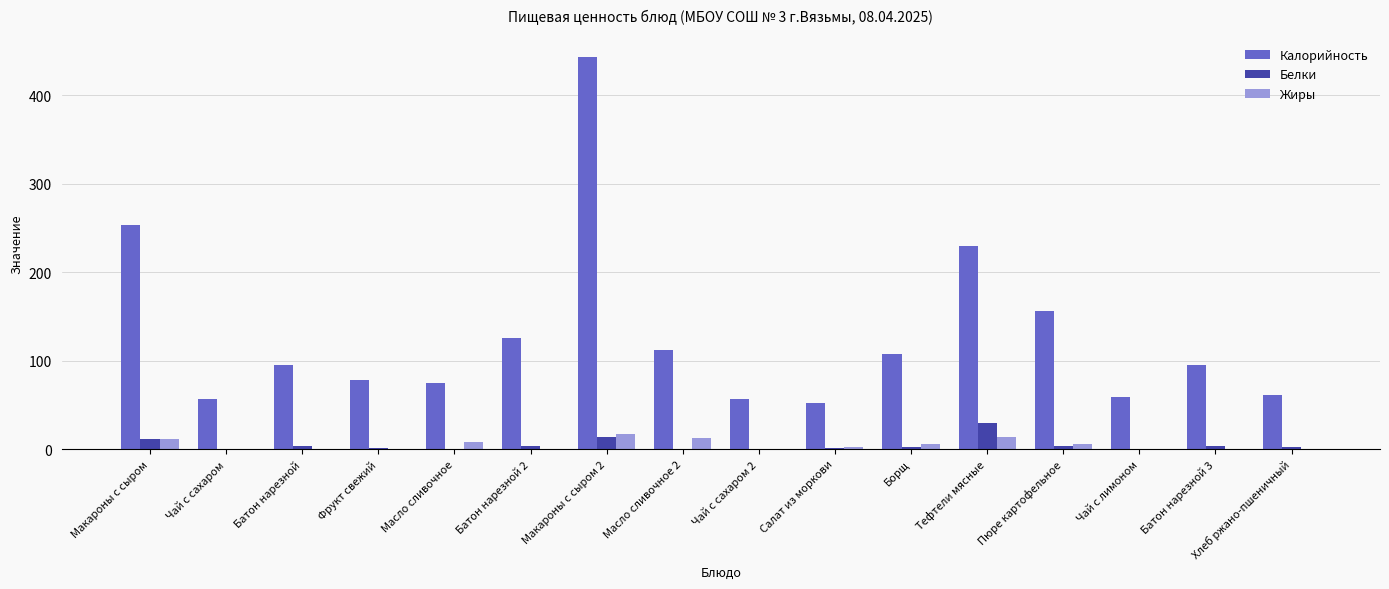

At which label does Калорийность first exceed 94?

Макароны с сыром